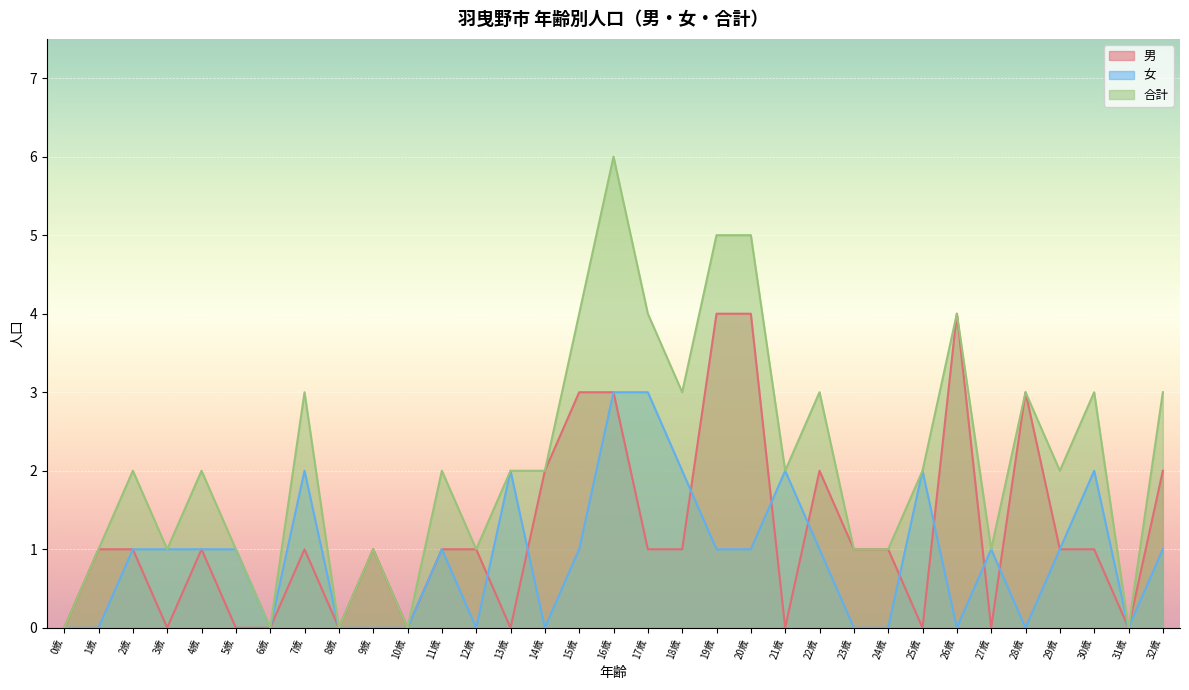

Count the number of categories in the chart.

33